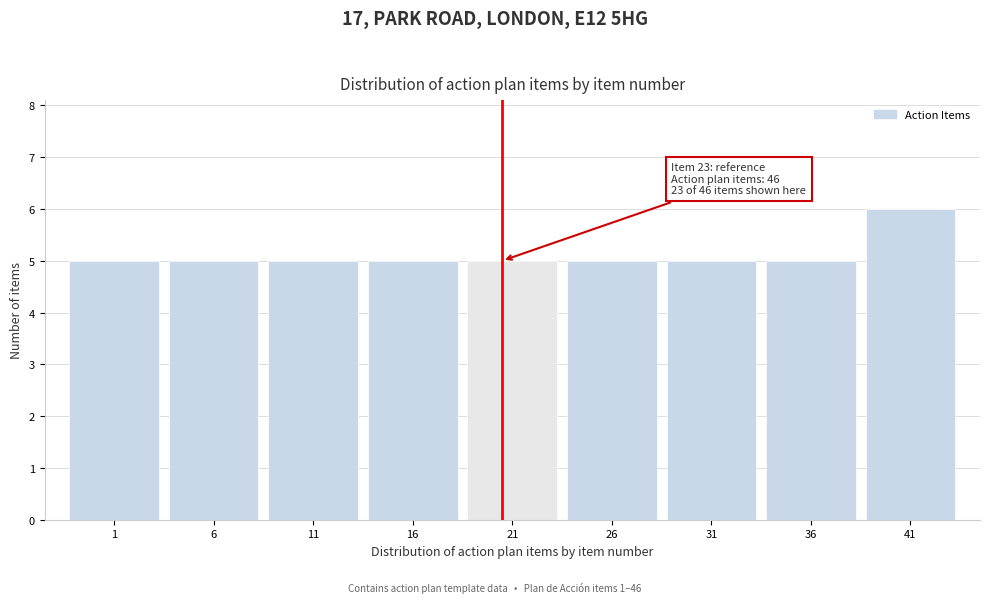

Reading left to right, what are all the values shown in this chart?

5	5	5	5	5	5	5	5	6